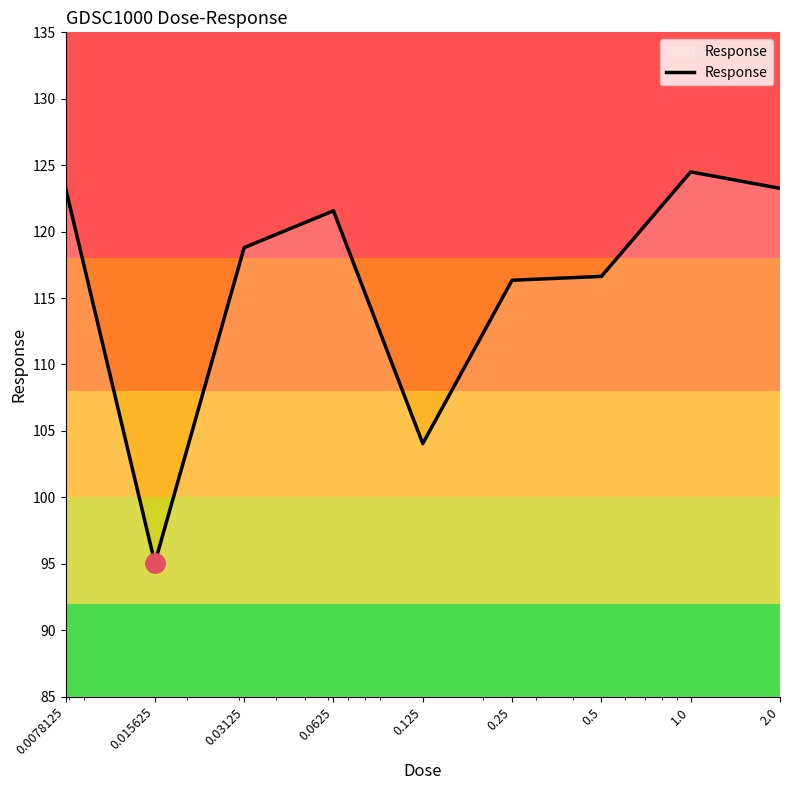

What is the minimum value shown in the chart?

95.1